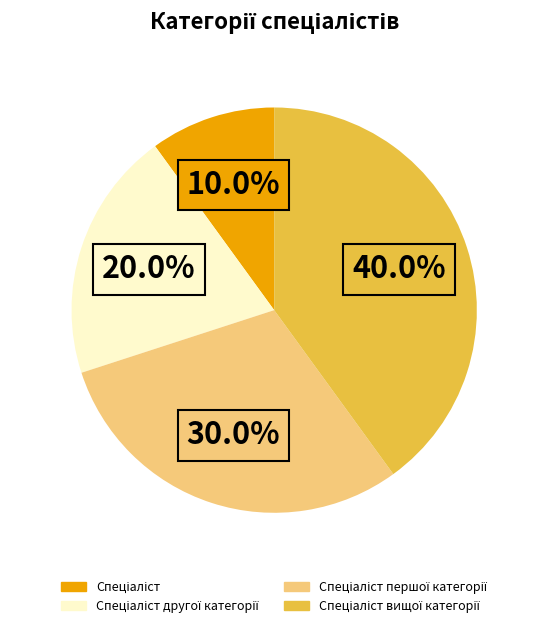

How many slices are in this pie chart?

4